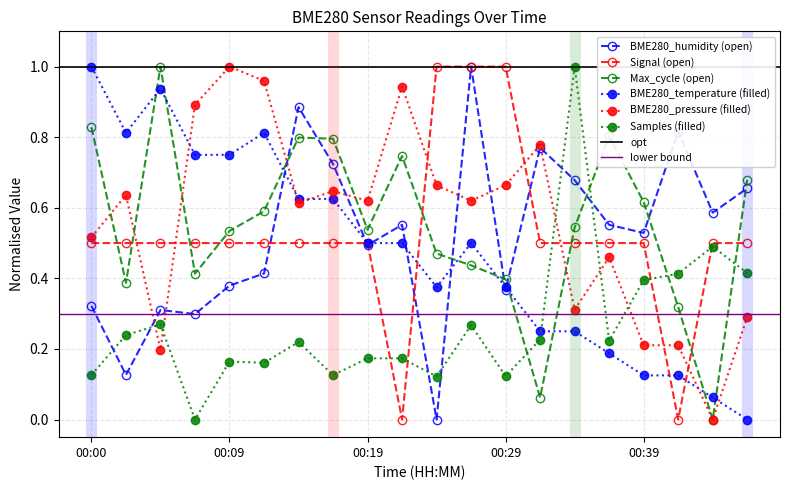

What is the total value across all series at 00:05?

3.2